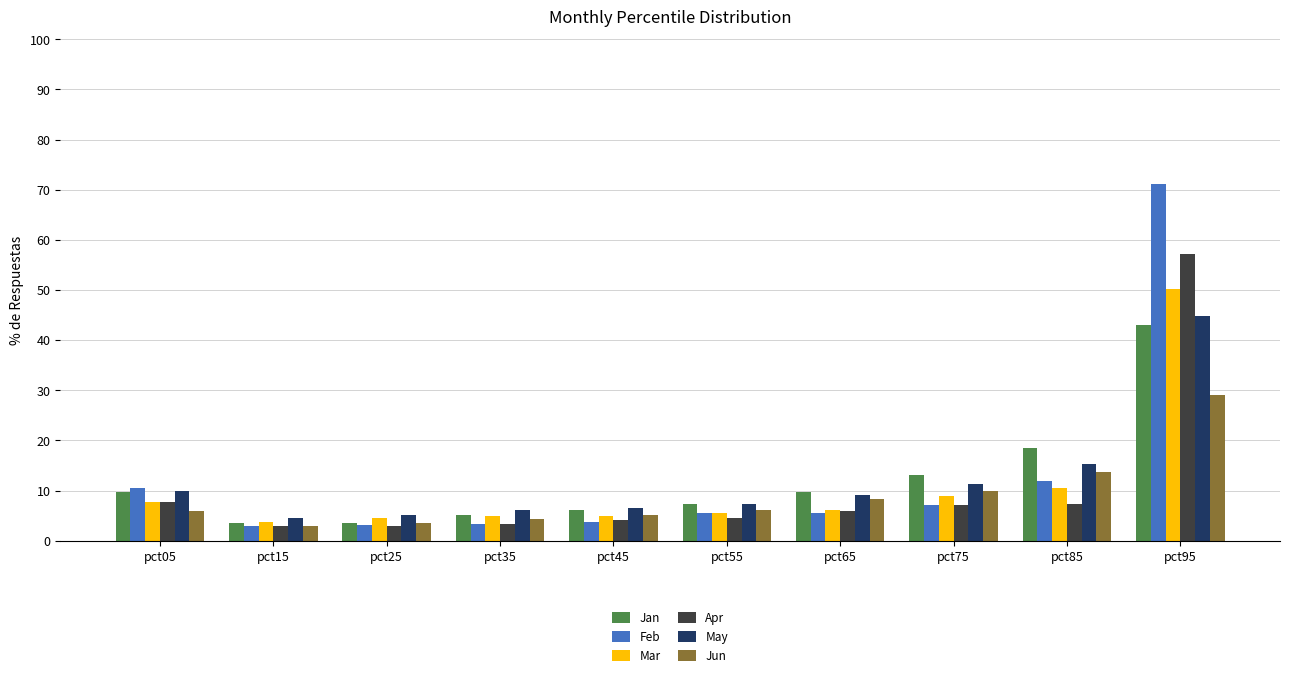

What is the average value of the Mar series?

10.7